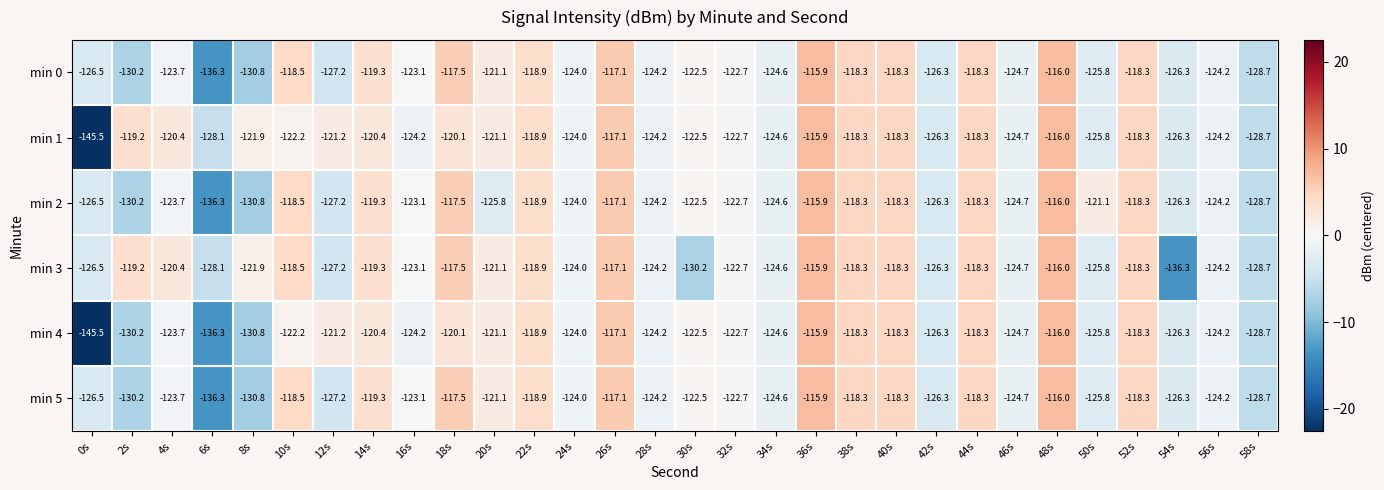

At which category is the sum across all series the highest?

36s